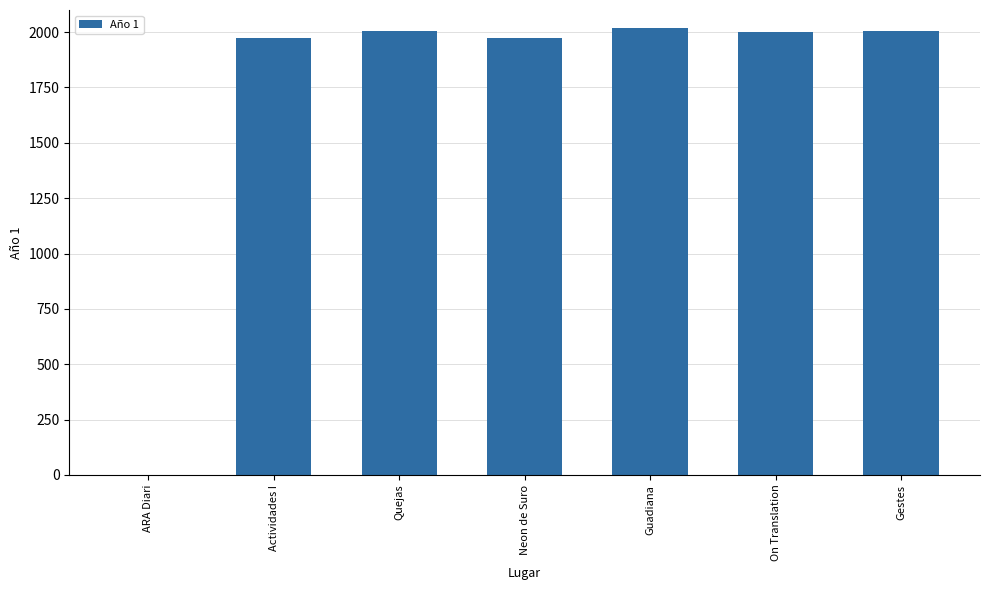

How many categories are shown in the chart?

7